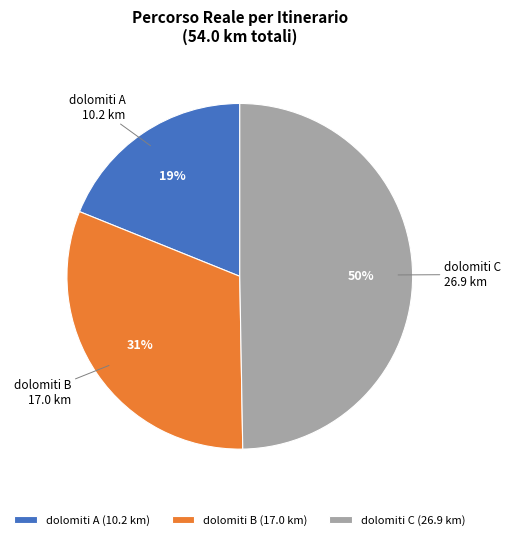

To the nearest percent, what portion does dolomiti B represent?

31%